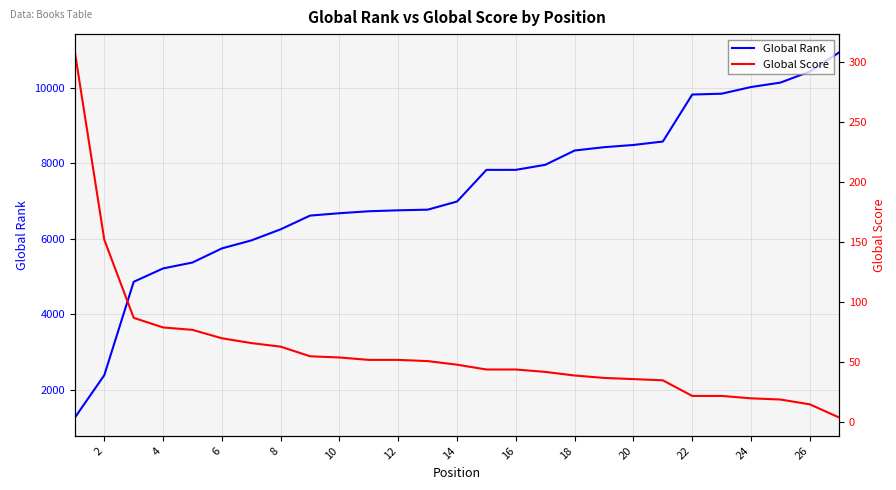

True or false: Global Score has more than 1 interior local peaks.

False